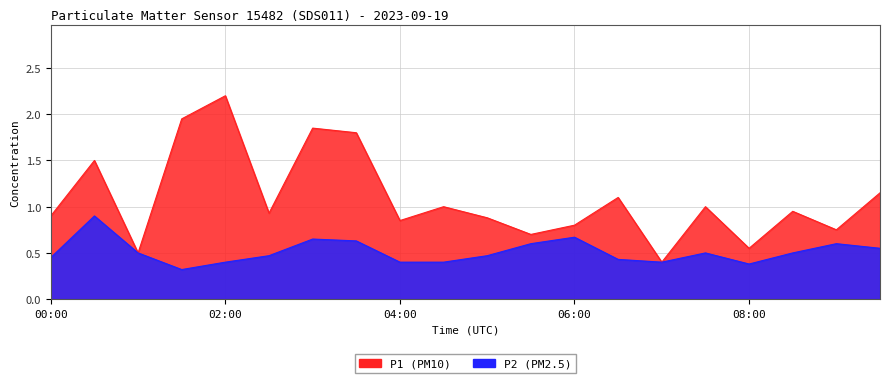

How many series are shown in this chart?

2